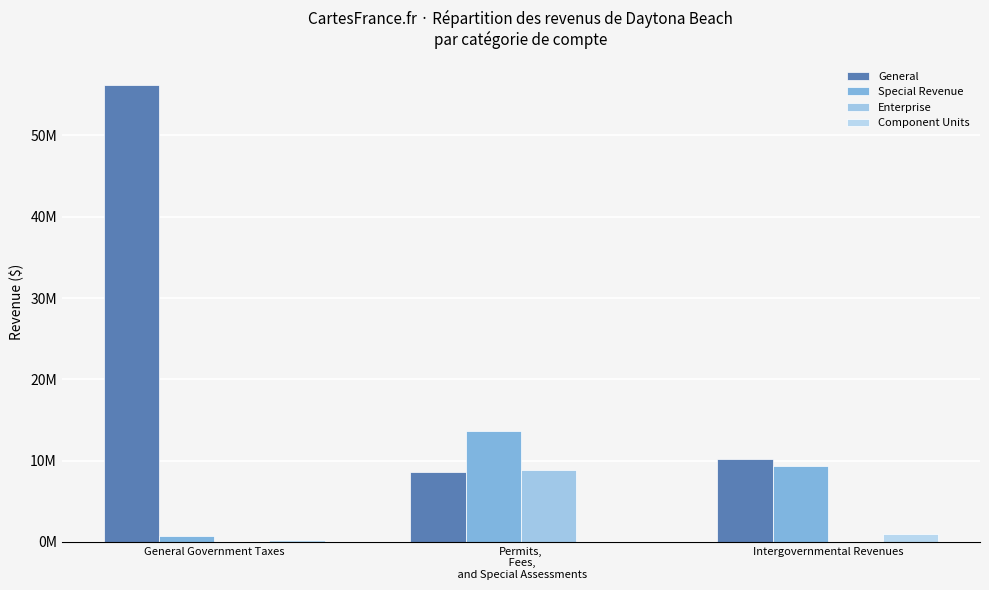

What position from the left is General Government Taxes?

1